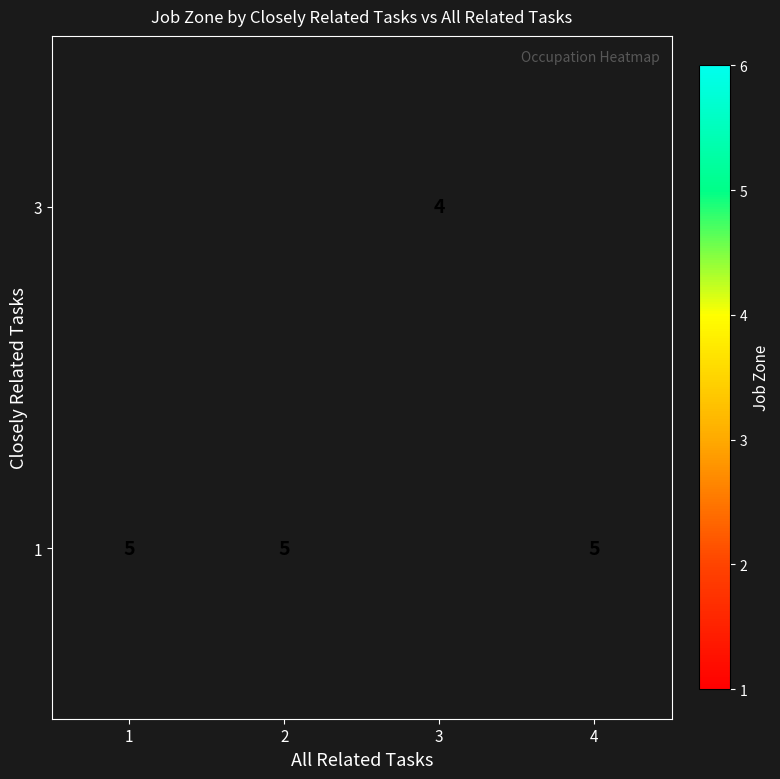

What is the sum of the 1 values at 1 and 4?

10